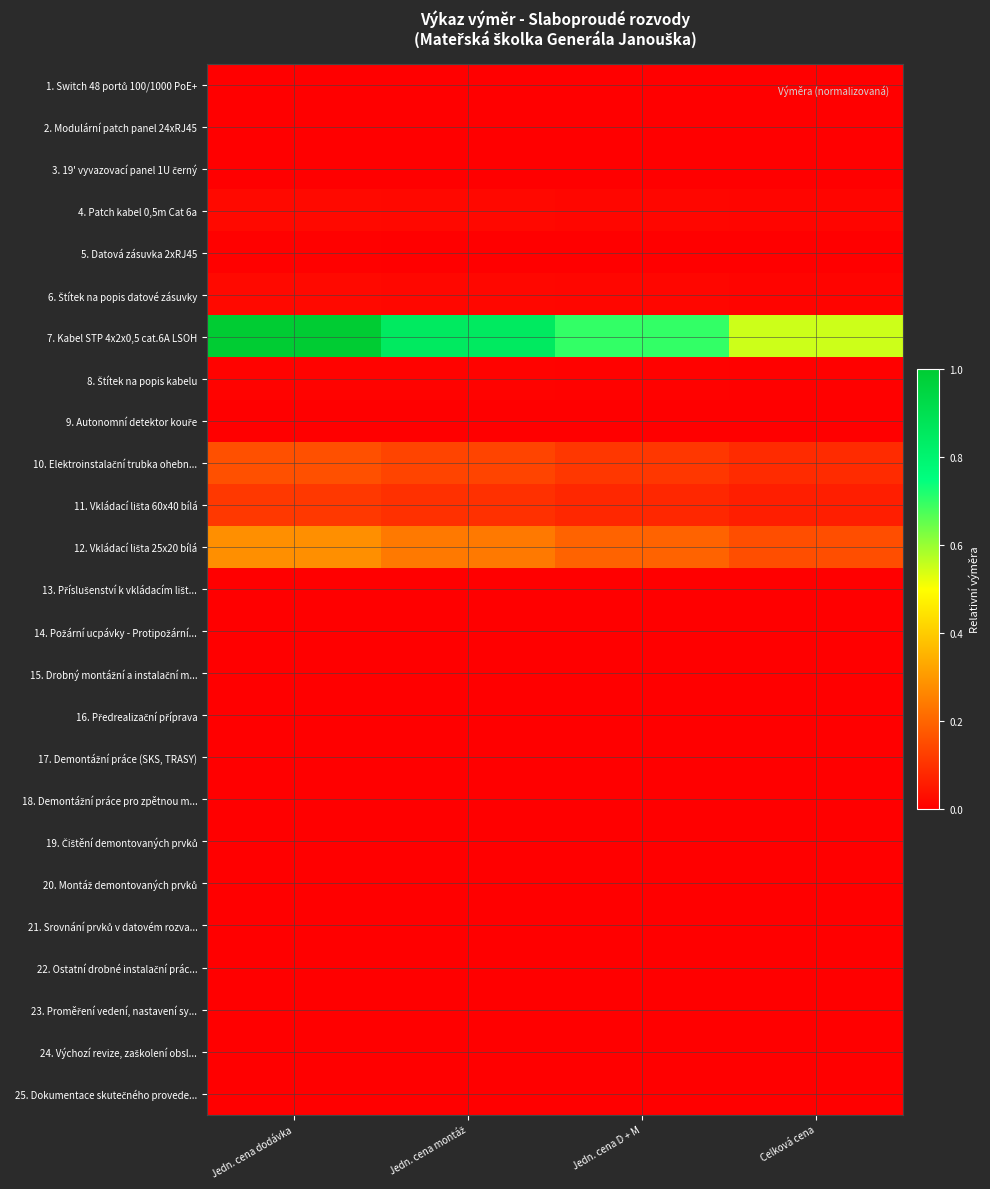

At Jedn. cena dodávka, list the series in order from largest to smallest.

7. Kabel STP 4x2x0,5 cat.6A LSOH, 12. Vkládací lišta 25x20 bílá, 10. Elektroinstalační trubka ohebn..., 11. Vkládací lišta 60x40 bílá, 4. Patch kabel 0,5m Cat 6a, 6. Štítek na popis datové zásuvky, 8. Štítek na popis kabelu, 5. Datová zásuvka 2xRJ45, 16. Předrealizační příprava, 21. Srovnání prvků v datovém rozva..., 14. Požární ucpávky - Protipožární..., 3. 19' vyvazovací panel 1U černý, 9. Autonomní detektor kouře, 1. Switch 48 portů 100/1000 PoE+, 2. Modulární patch panel 24xRJ45, 13. Příslušenství k vkládacím lišt..., 15. Drobný montážní a instalační m..., 17. Demontážní práce (SKS, TRASY), 18. Demontážní práce pro zpětnou m..., 19. Čištění demontovaných prvků, 20. Montáž demontovaných prvků, 22. Ostatní drobné instalační prác..., 23. Proměření vedení, nastavení sy..., 24. Výchozí revize, zaškolení obsl..., 25. Dokumentace skutečného provede...